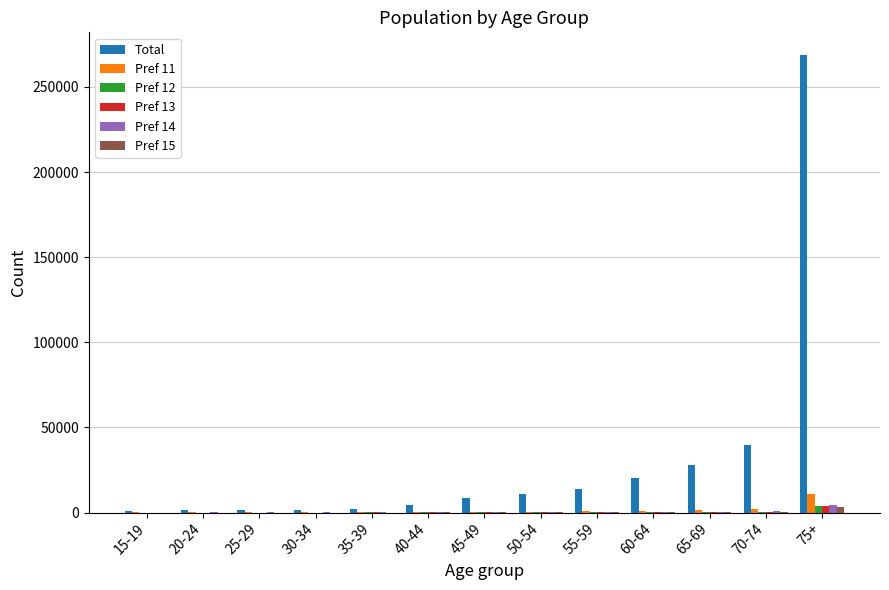

At which category is the sum across all series the highest?

75+